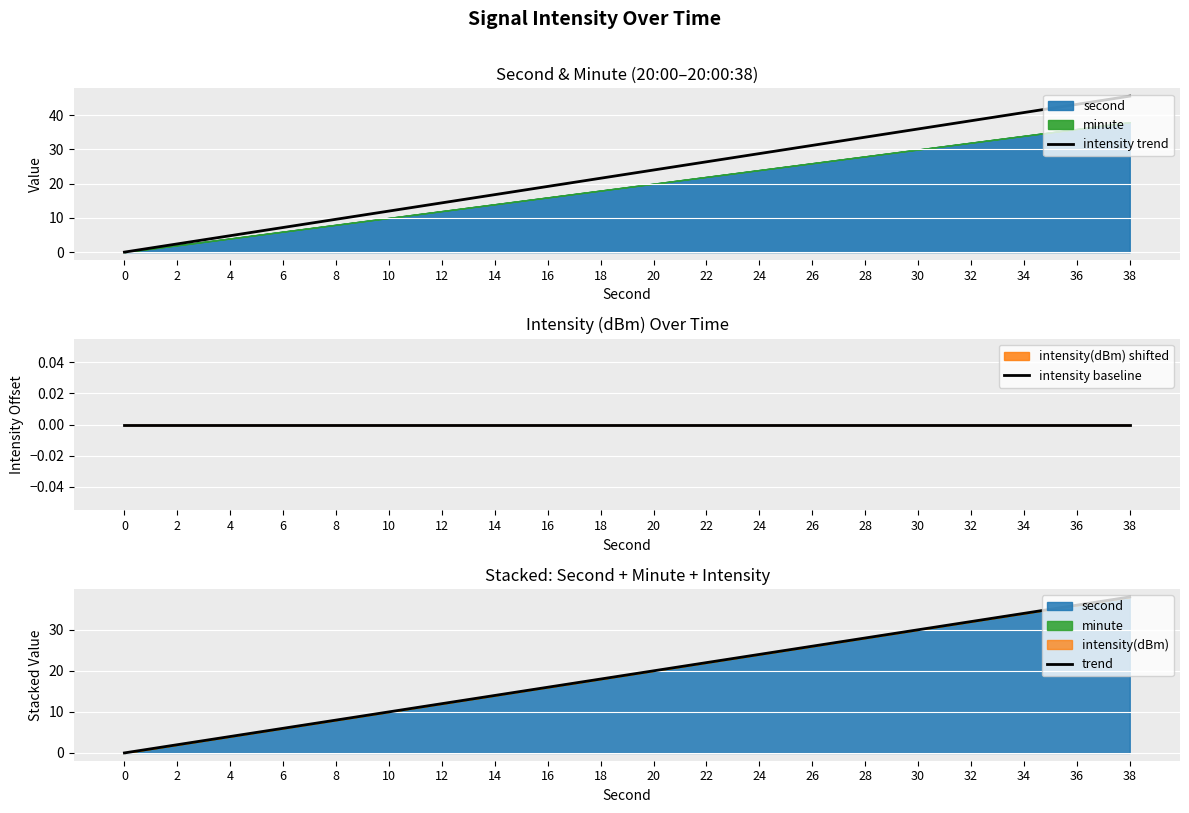

What is the difference between the second highest and minimum values in the intensity trend series?

43.2